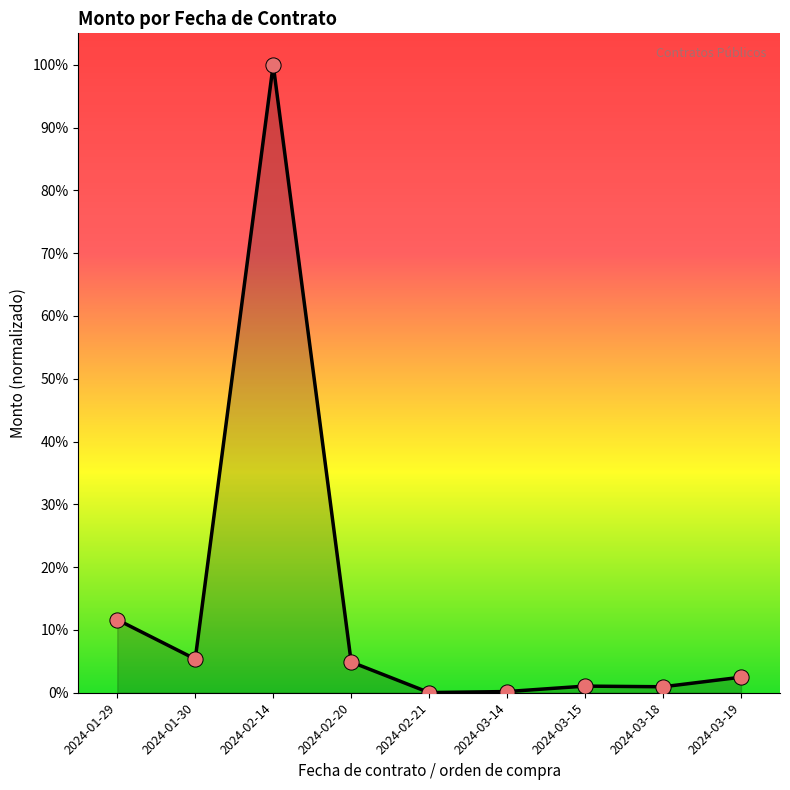

Between 2024-03-18 and 2024-03-19, which is larger?

2024-03-19